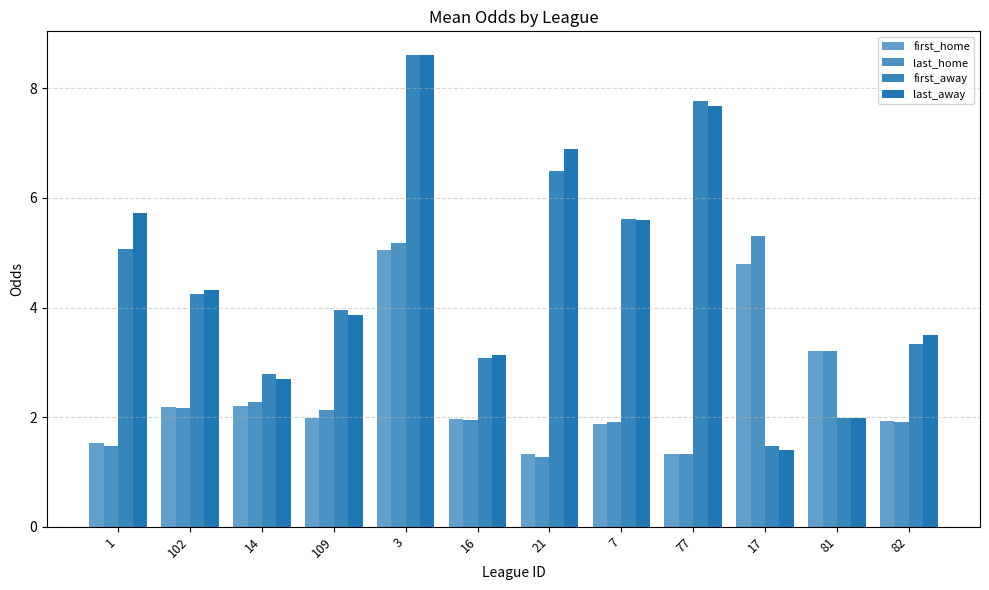

The value of last_away at 14 is 1.4. True or false?

False